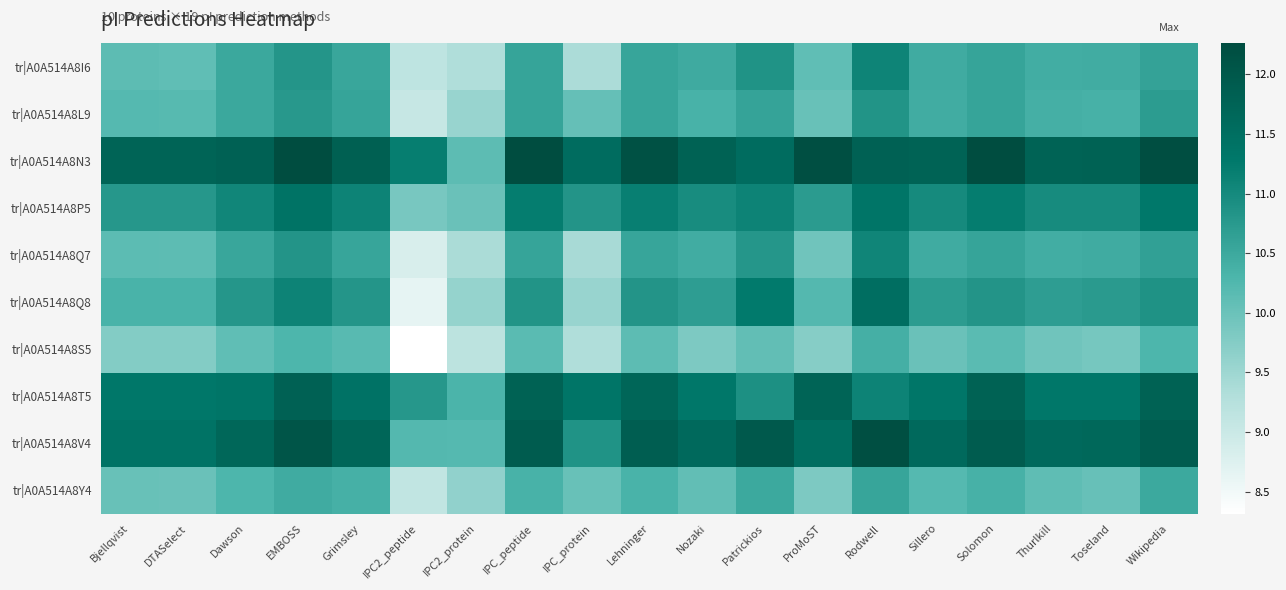

At how many categories does at least one series exceed 9?

19